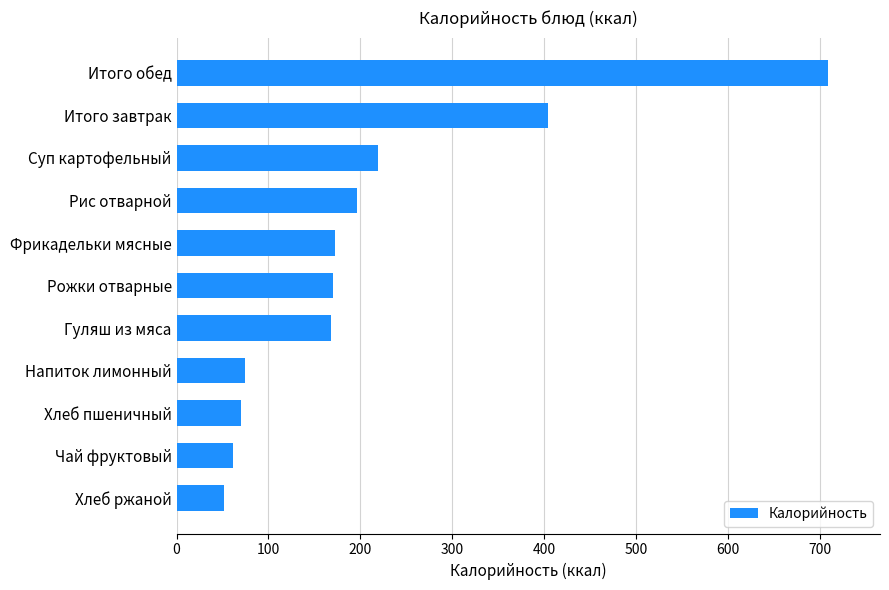

Between Фрикадельки мясные and Суп картофельный, which is larger?

Суп картофельный